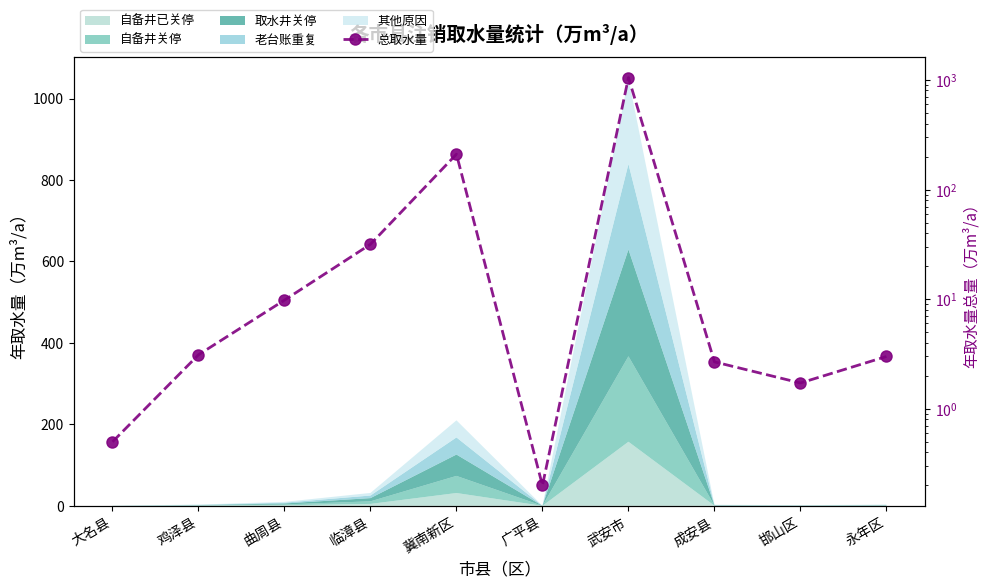

Reading right to left, transcribe all the data shown in this chart.

3.0	1.7	2.7	1049.2	0.2	210.0	31.7	9.8	3.1	0.5